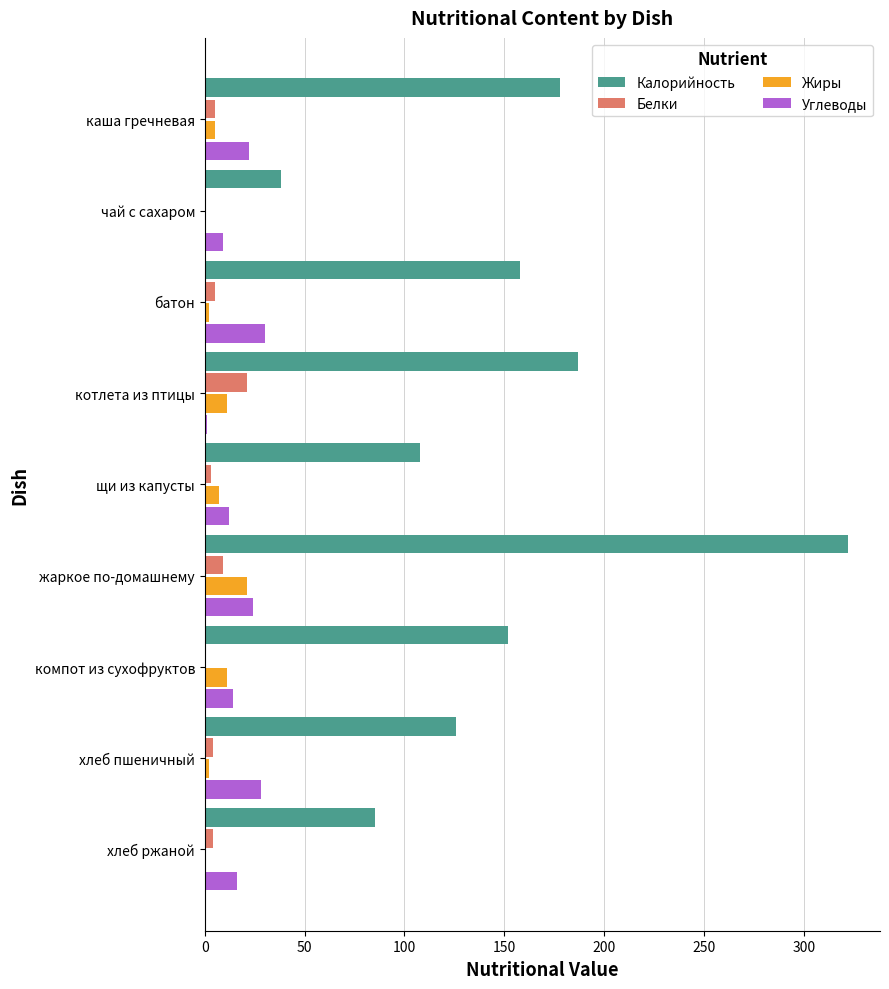

Which series changed the most between чай с сахаром and жаркое по-домашнему?

Калорийность